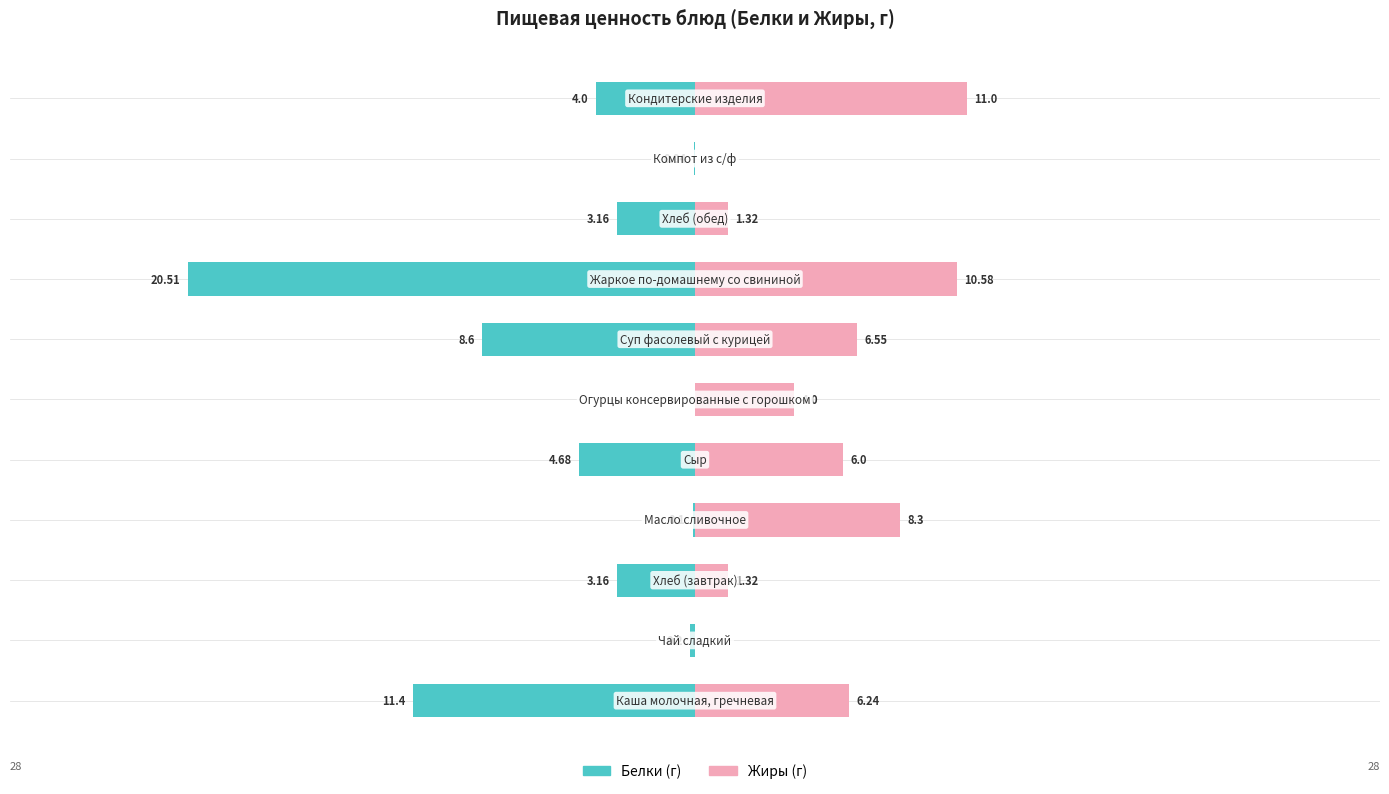

What is the value of the Белки bar at the 9th from the left?

-3.2